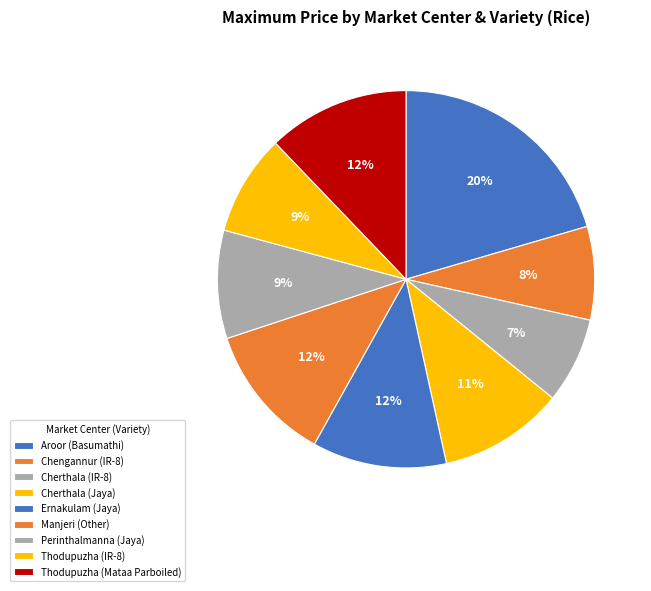

To the nearest percent, what is the difference between the Perinthalmanna (Jaya) and Aroor (Basumathi) slice percentages?

11%